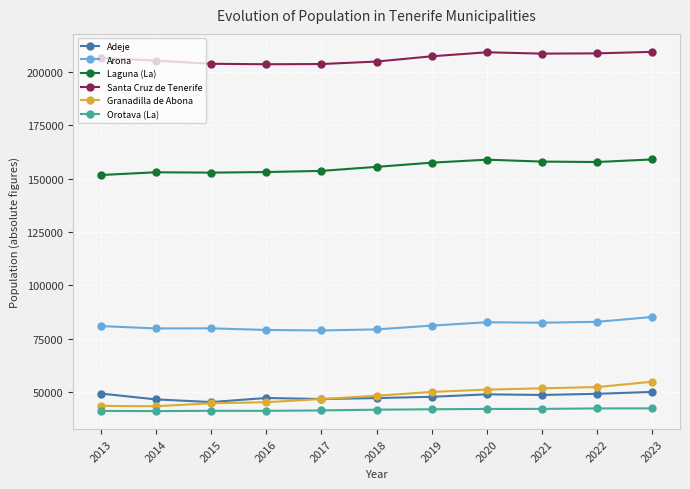

What is the spread (max minus min) of values at 2018?

163023